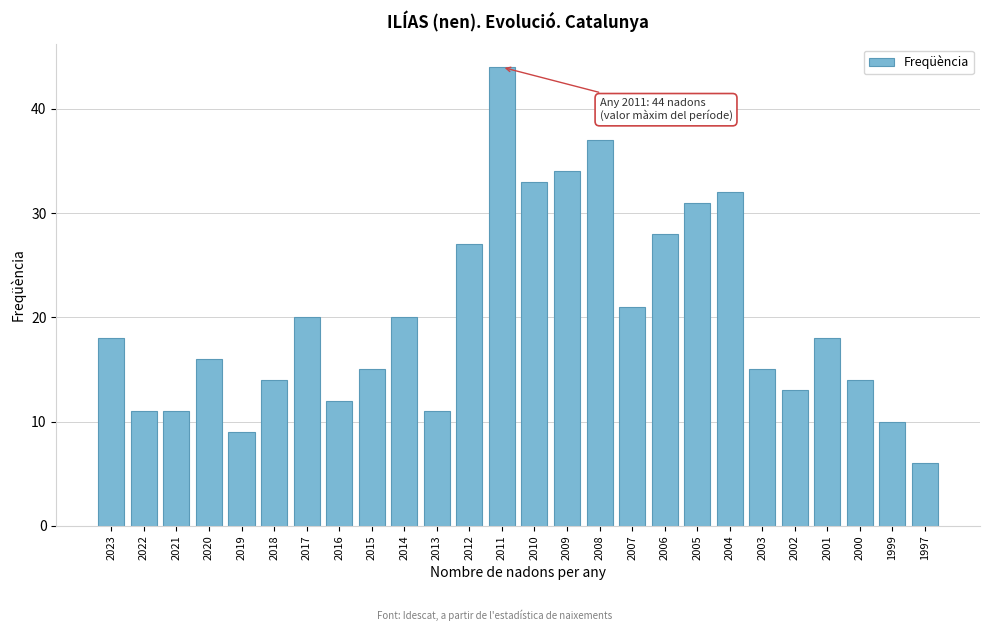

Reading right to left, what are all the values shown in this chart?

1997=6	1999=10	2000=14	2001=18	2002=13	2003=15	2004=32	2005=31	2006=28	2007=21	2008=37	2009=34	2010=33	2011=44	2012=27	2013=11	2014=20	2015=15	2016=12	2017=20	2018=14	2019=9	2020=16	2021=11	2022=11	2023=18